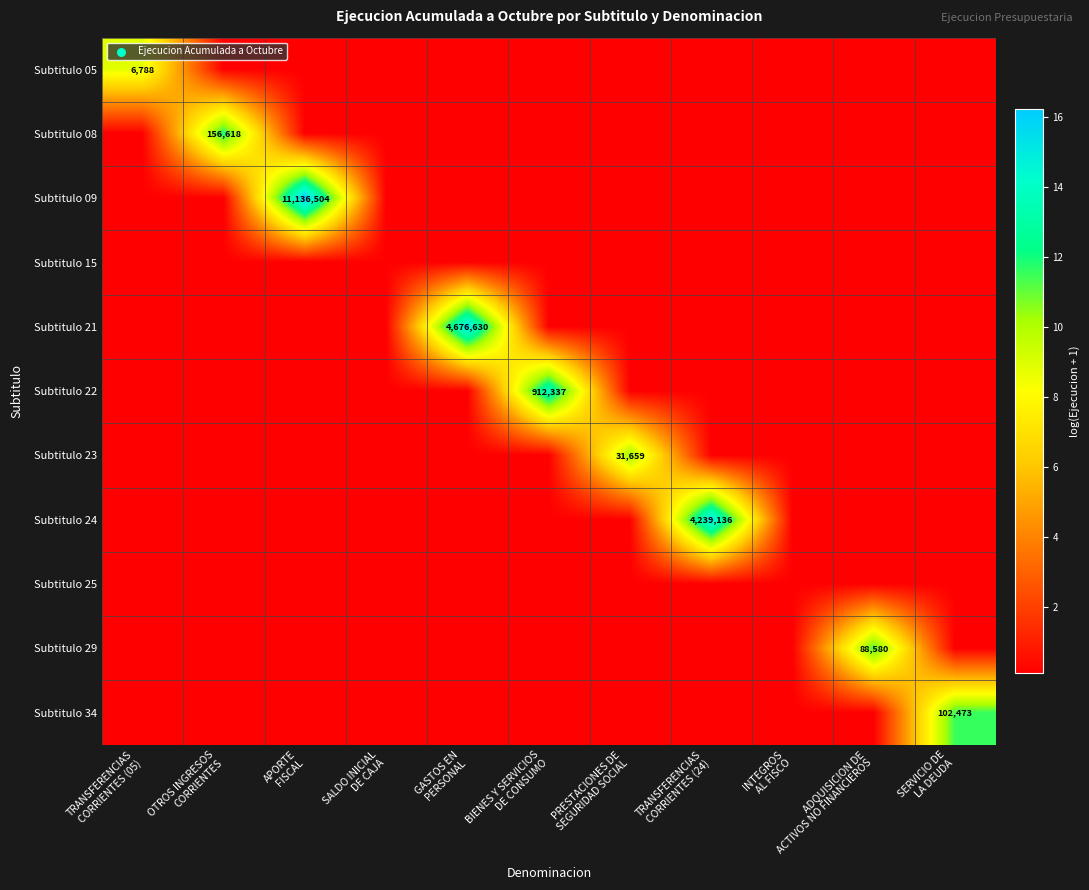

What value does the Subtitulo 21 series have at ADQUISICION DE ACTIVOS NO FINANCIEROS?

0.1